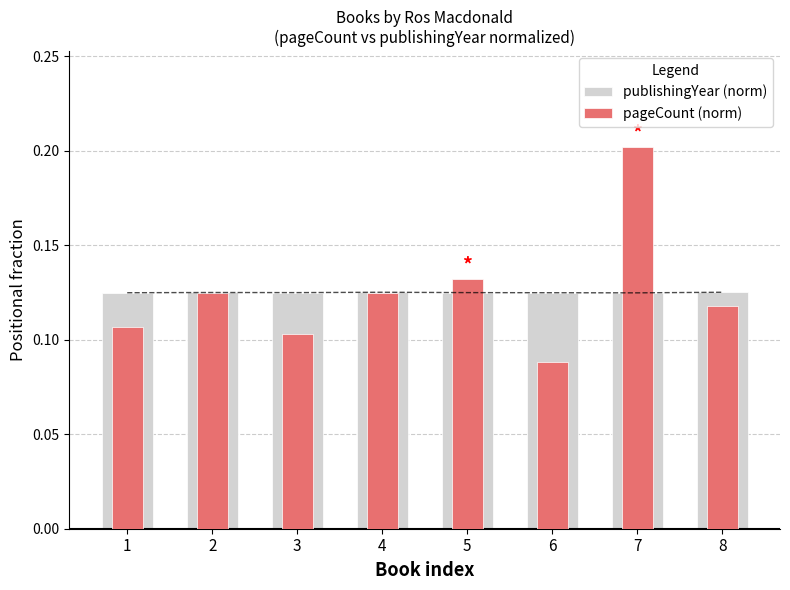

What are all the series names shown in the legend?

publishingYear (norm), pageCount (norm)